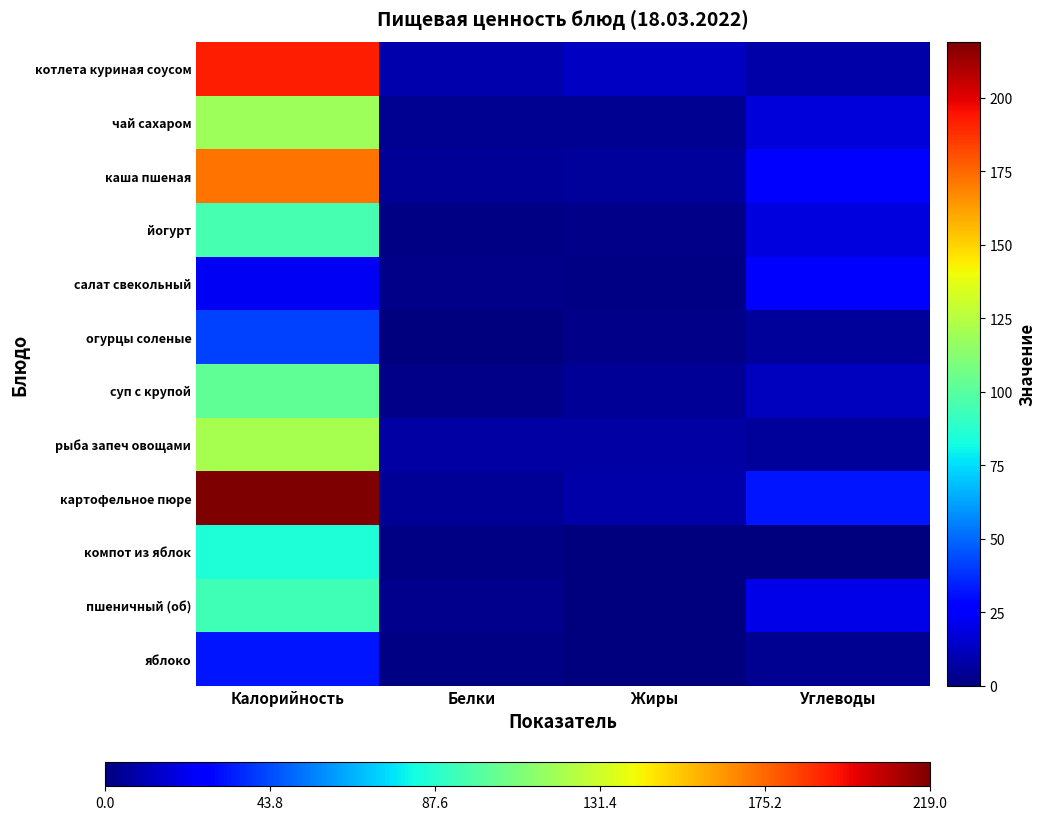

At which category is the sum across all series the highest?

Калорийность